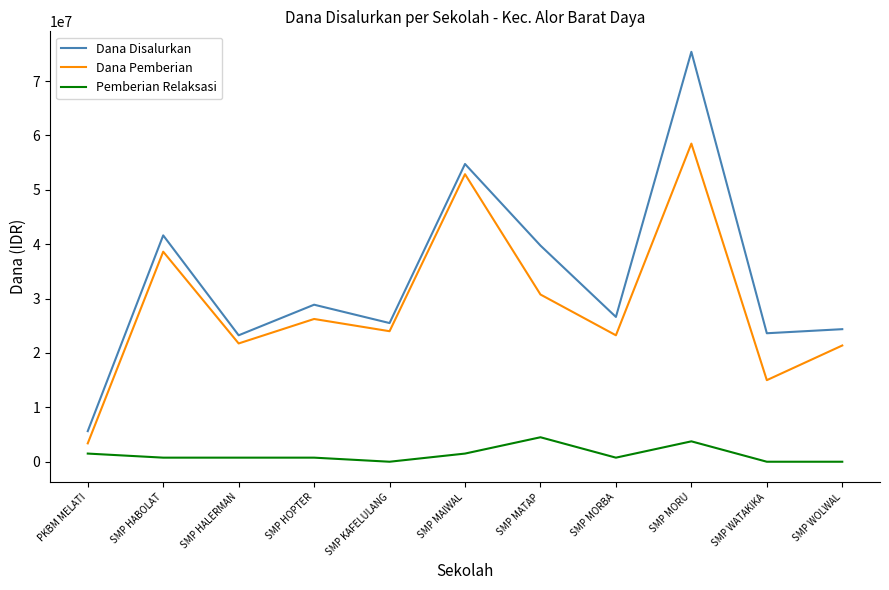

What is the greatest value displayed?

75375000